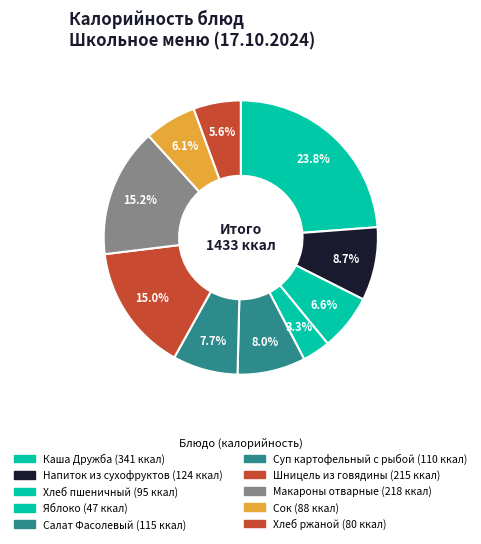

To the nearest percent, what percentage of the pie is Салат Фасолевый?

8%